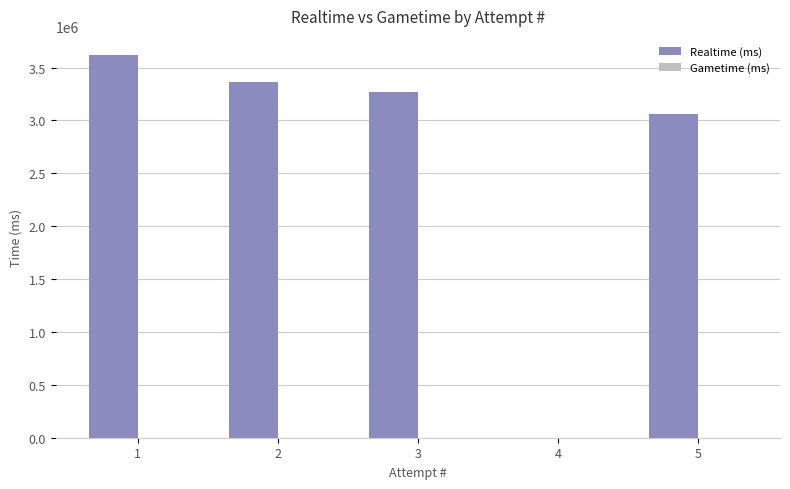

What is the sum of all values?

13319428